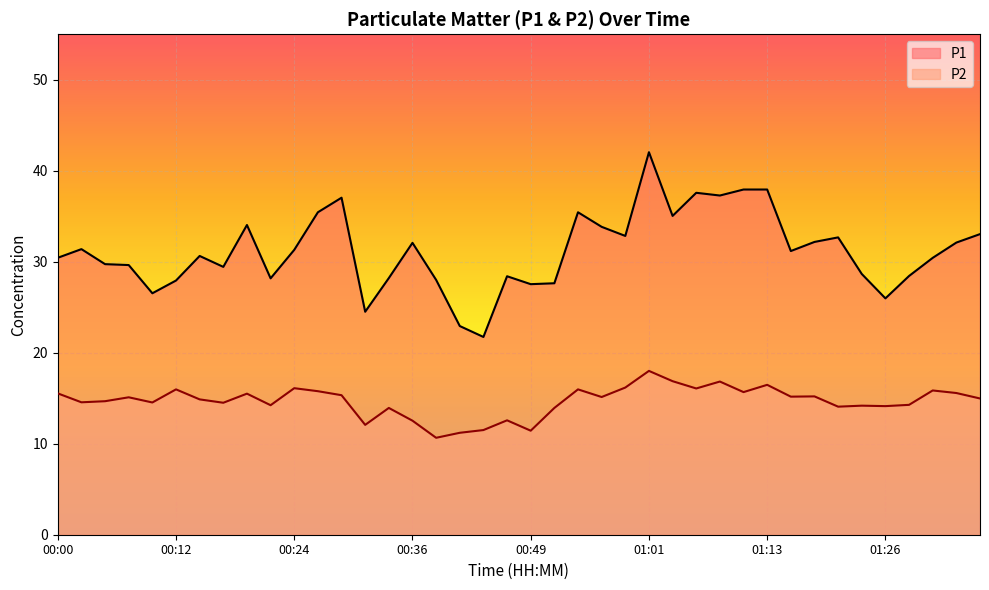

At which category does P1 reach its first local valley?

00:10